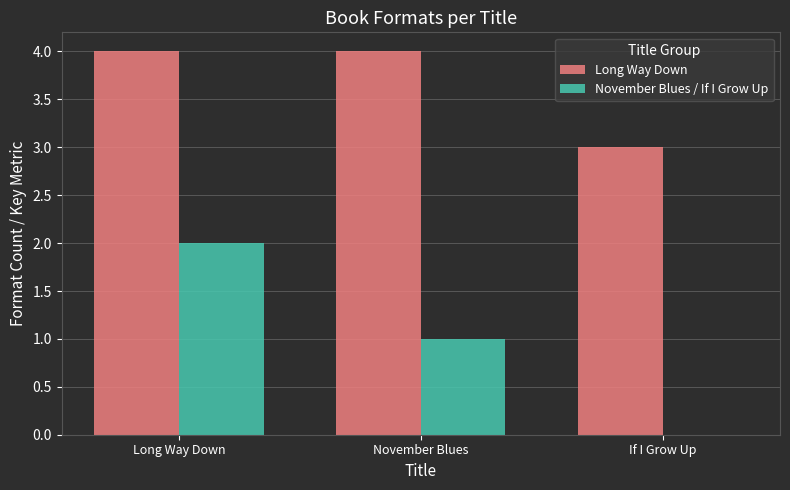

Reading left to right, transcribe all the data shown in this chart.

Long Way Down: Long Way Down=4	November Blues=4	If I Grow Up=3
November Blues / If I Grow Up: Long Way Down=2	November Blues=1	If I Grow Up=0